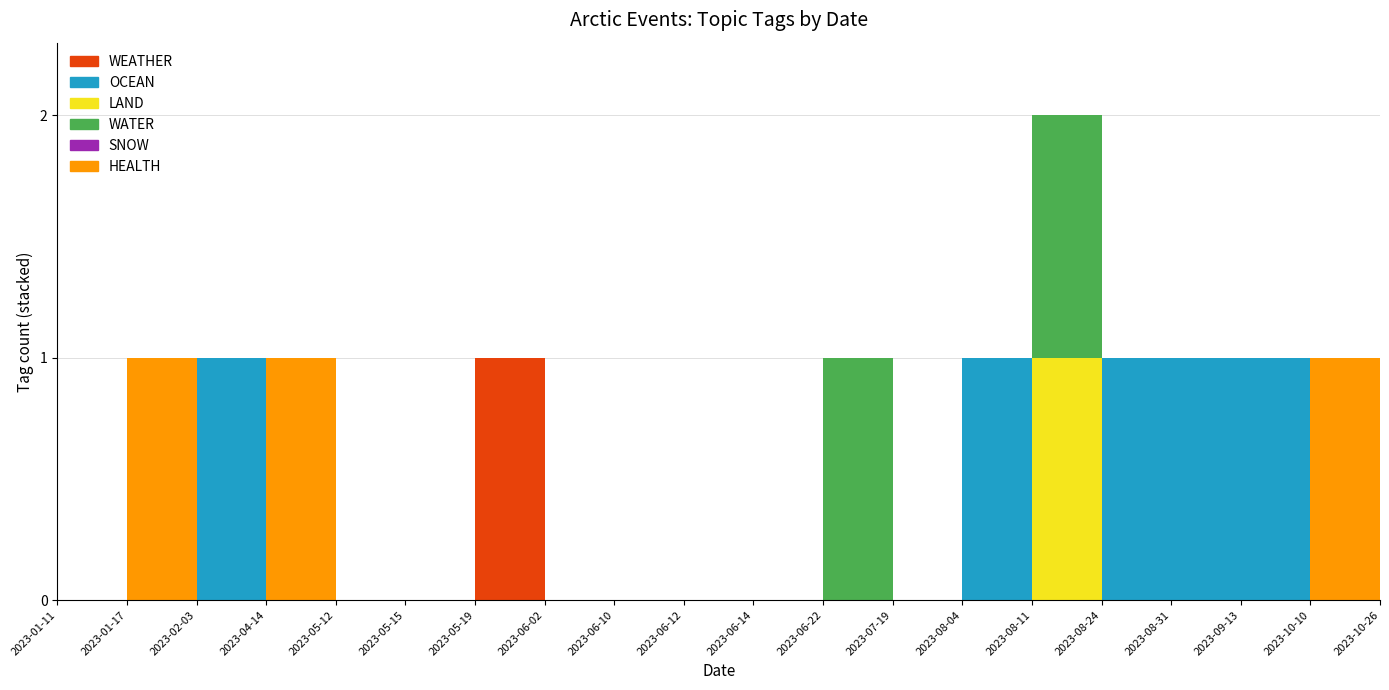

True or false: LAND and WATER cross at least once.

False